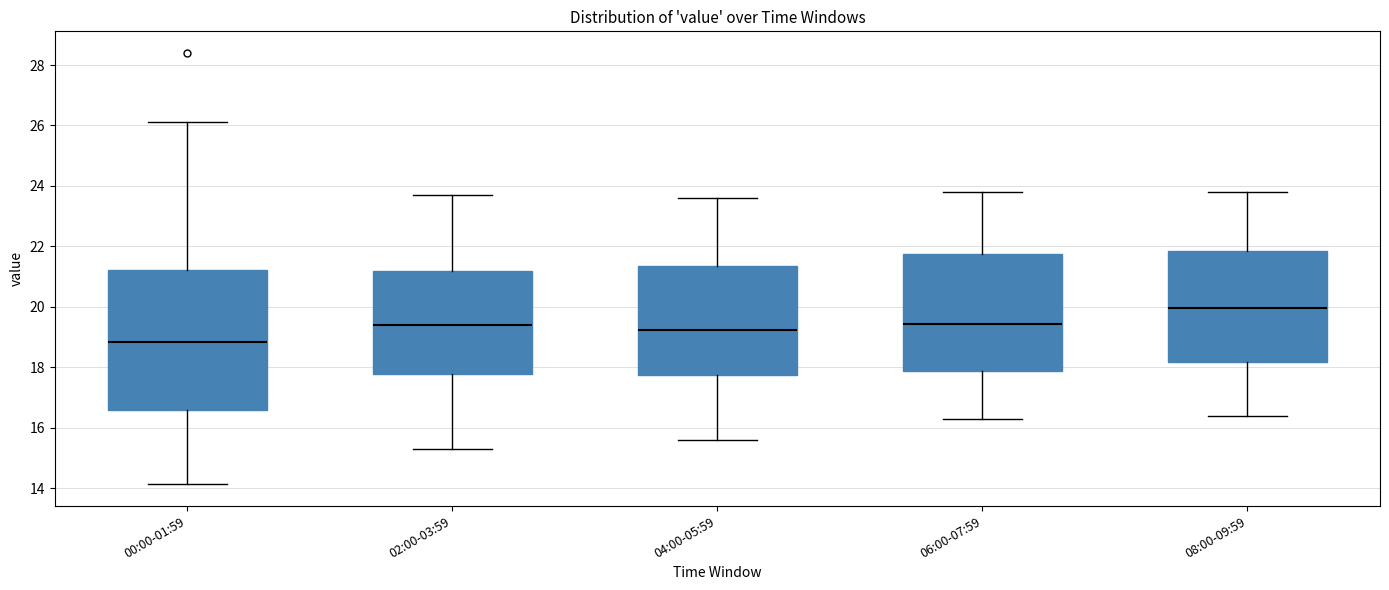

Where is the lower edge of the box for 08:00-09:59 on the y-axis? The values are not printed on the chart, so give them approximately, as read against the axis.

18.2